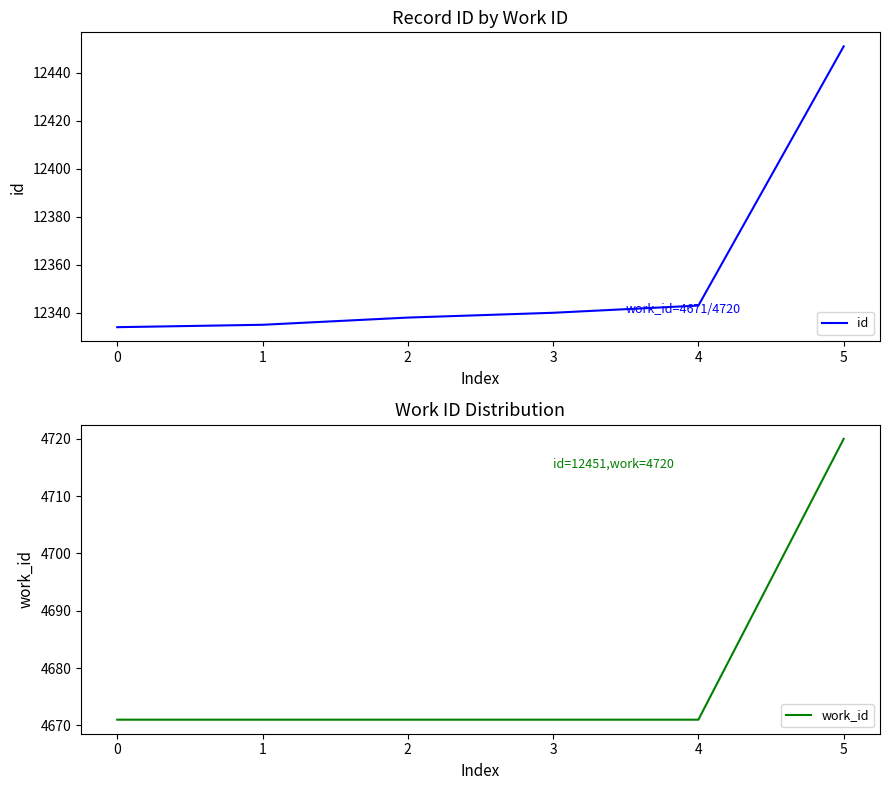

Rank the series by their maximum value, from lowest to highest.

work_id, id